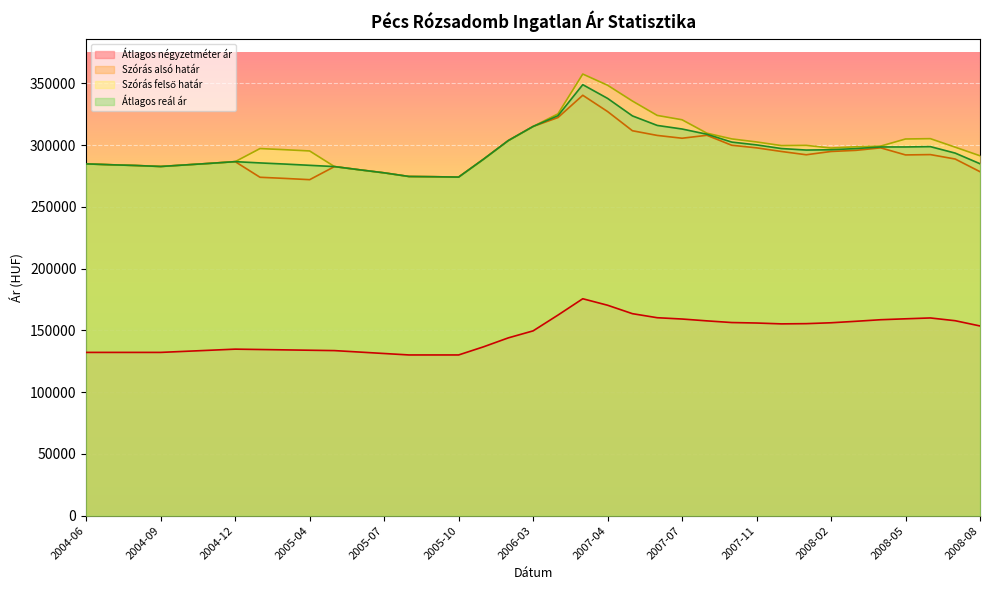

True or false: Szórás alsó határ has a value of 286671 at 2004-12.

True